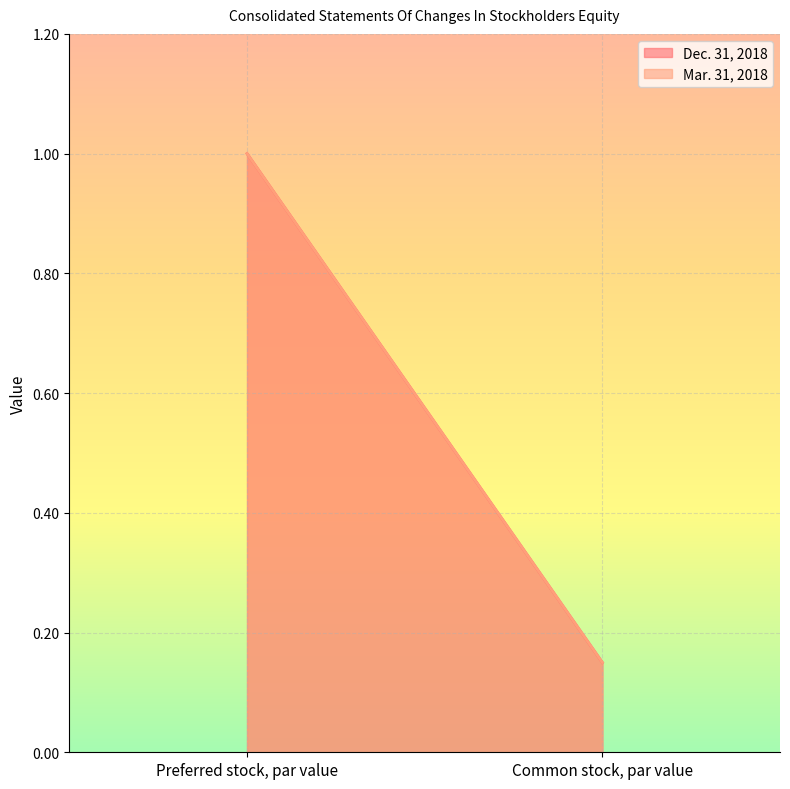

What is the sum of all Mar. 31, 2018 values?

1.1